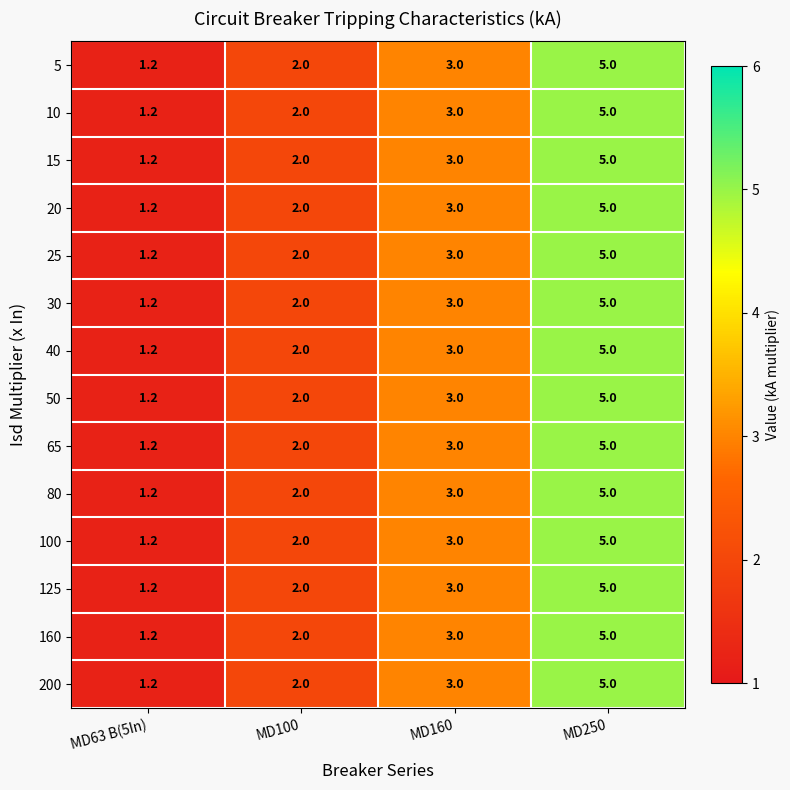

At which category is the sum across all series the highest?

MD250